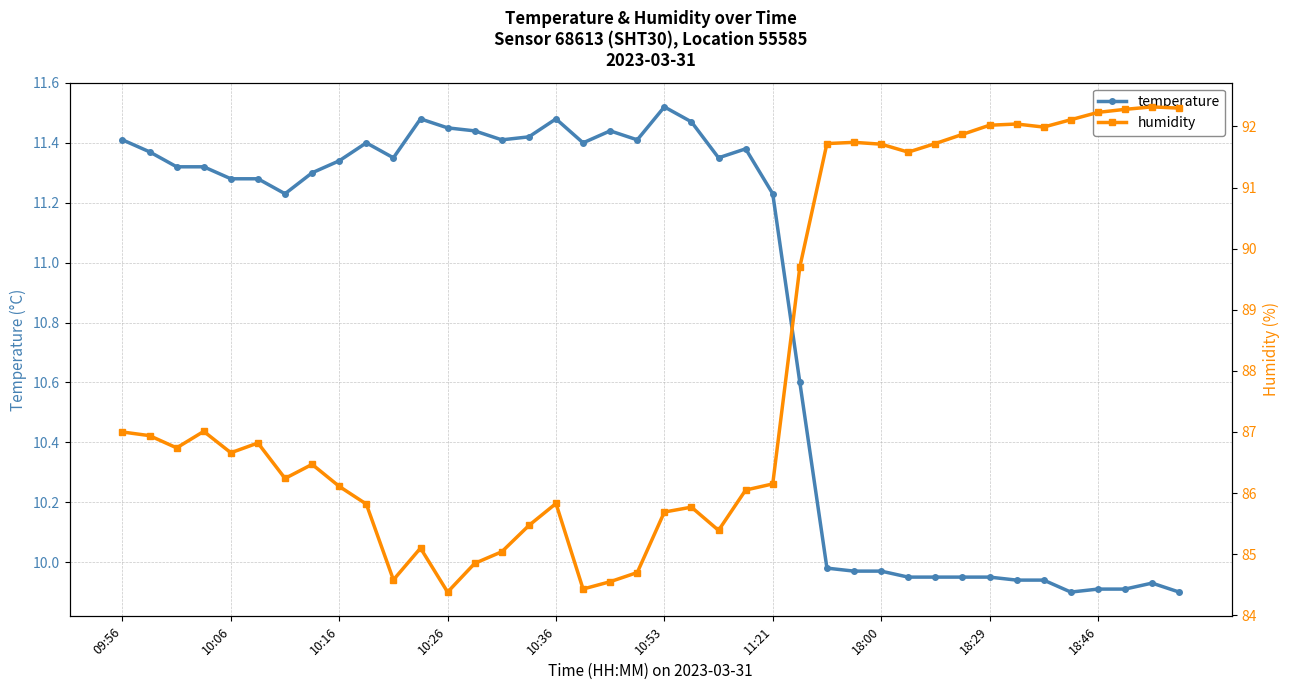

True or false: temperature and humidity cross at least once.

False